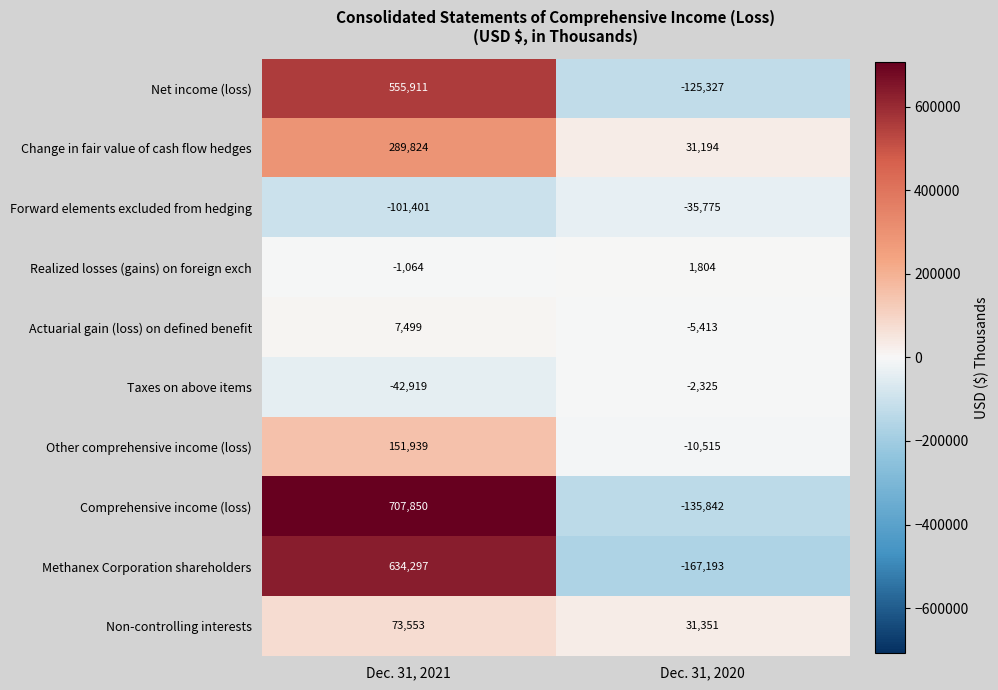

Read the Non-controlling interests value at Dec. 31, 2021.

73553